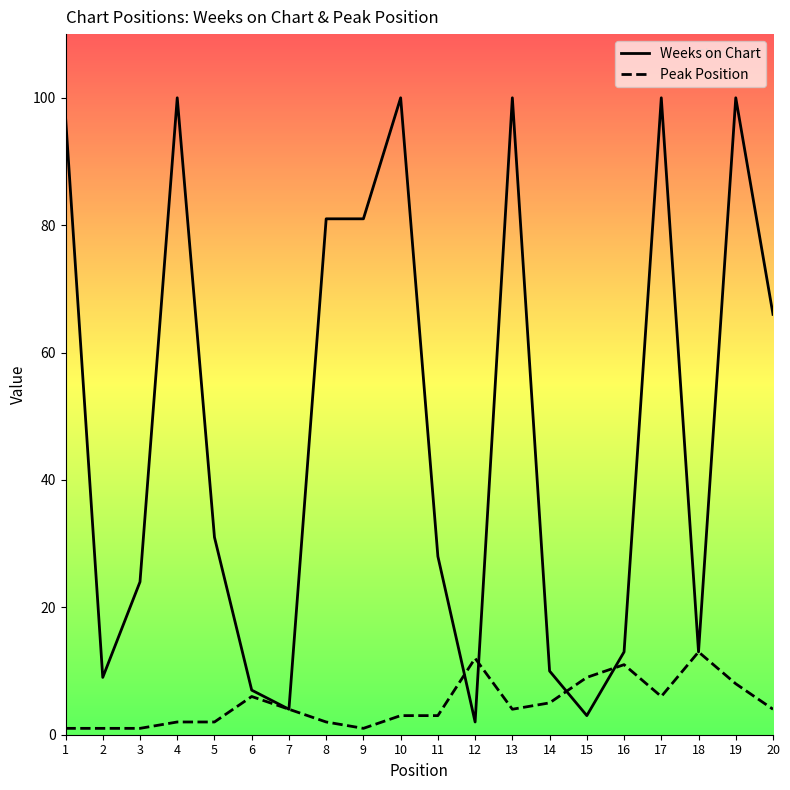

Does the chart have visible grid lines?

No